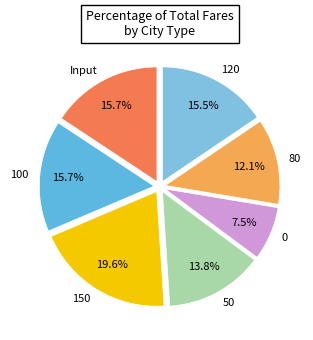

To the nearest percent, what is the difference between the 100 and 0 slice percentages?

8%